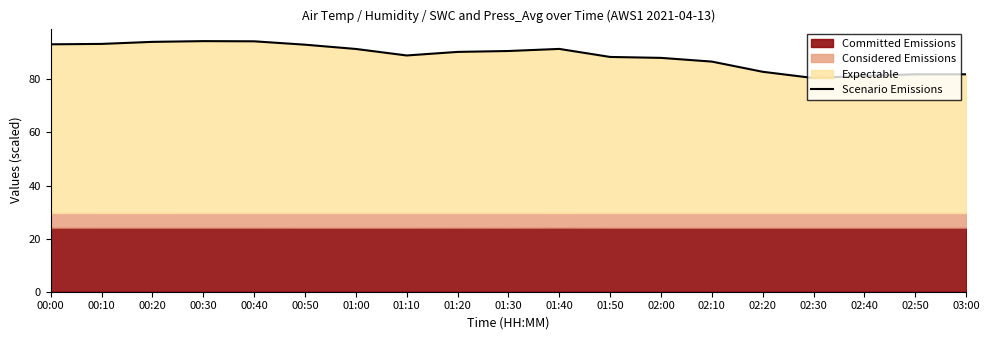

Does the chart have visible grid lines?

No